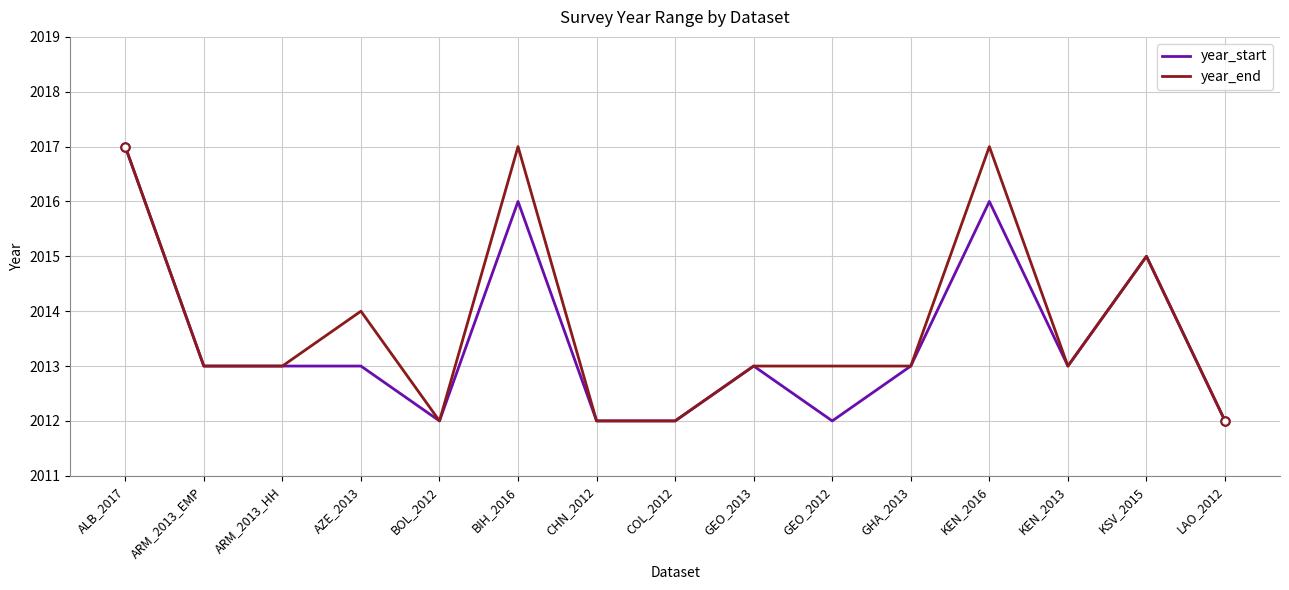

What is the difference between the second highest and minimum values in the year_start series?

4